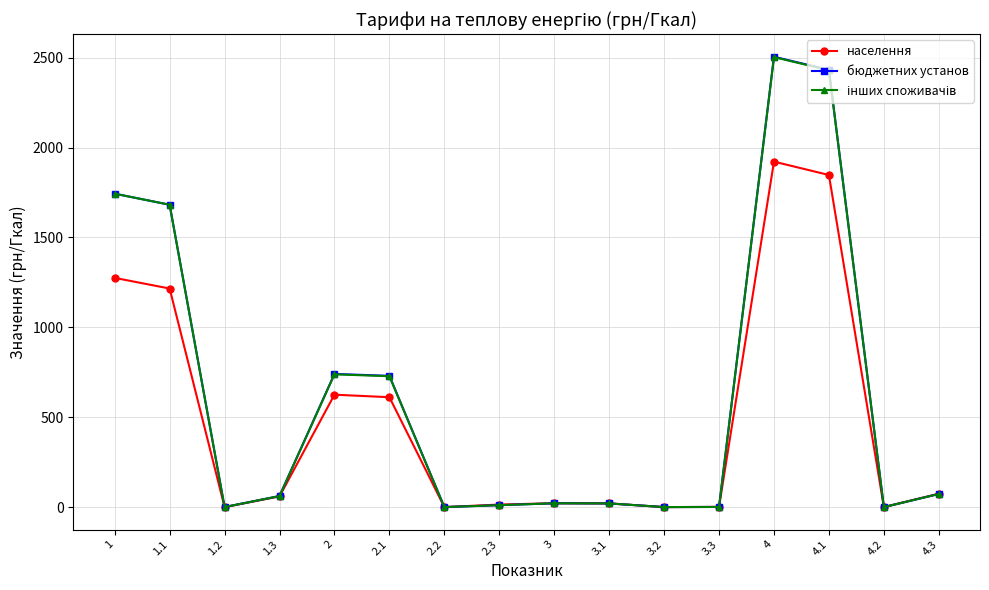

What is the label of the 4th point from the left?

1.3